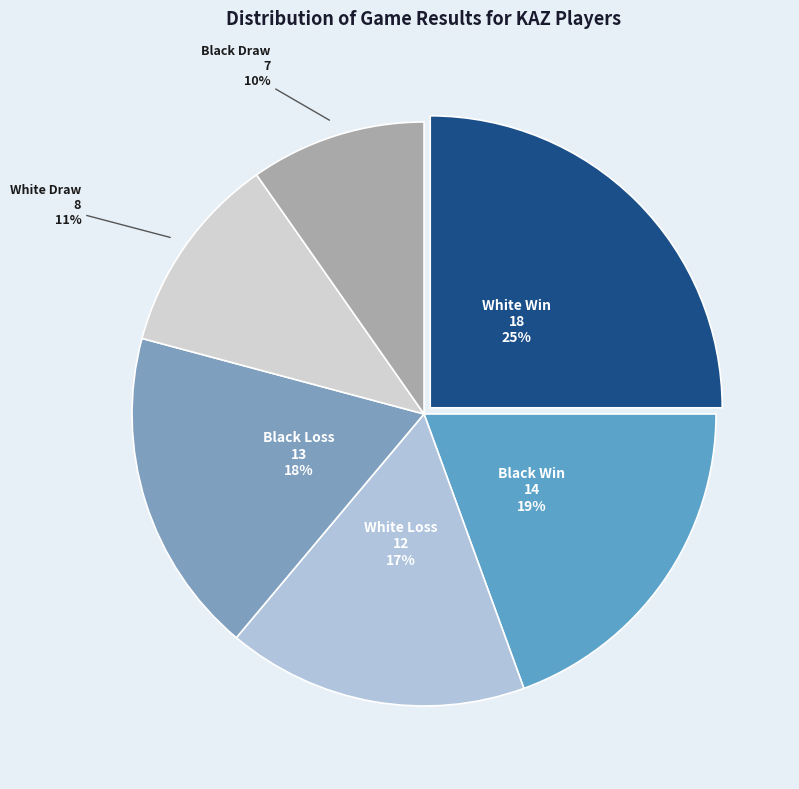

To the nearest percent, what is the difference between the largest and smallest slice percentages?

15%